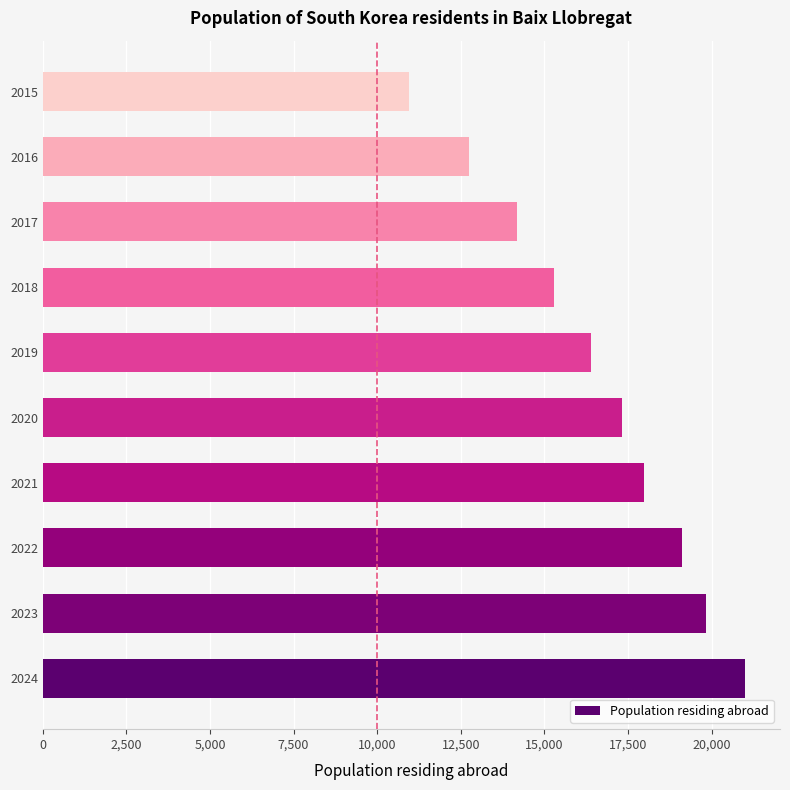

The chart shows a value of 15296 at 2018. True or false?

True